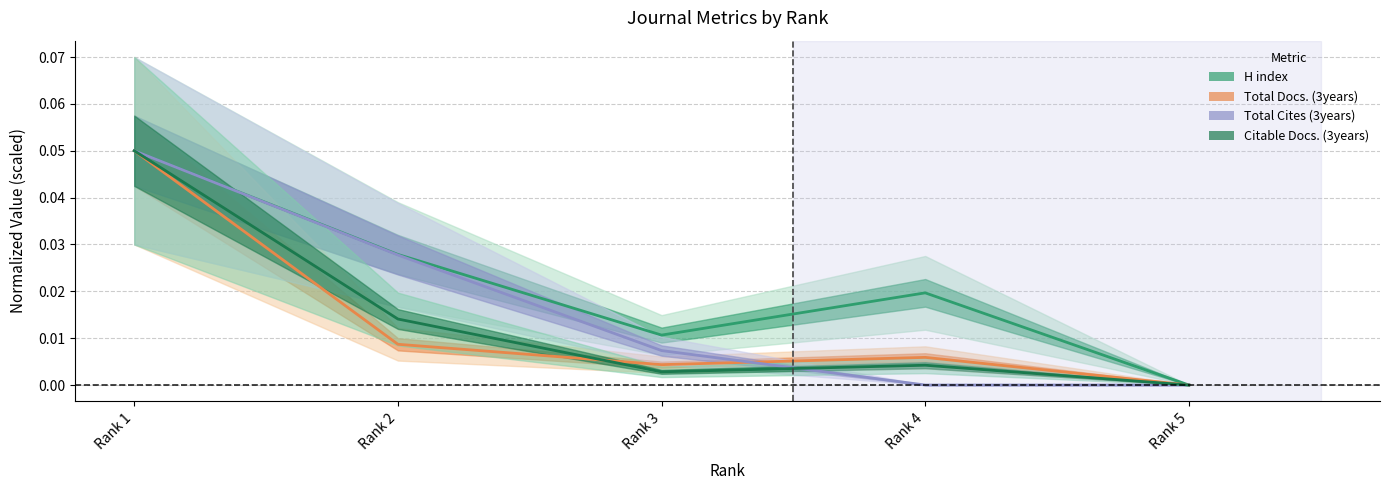

True or false: Total Docs. (3years) has a value of 0.0 at Rank 4.

True